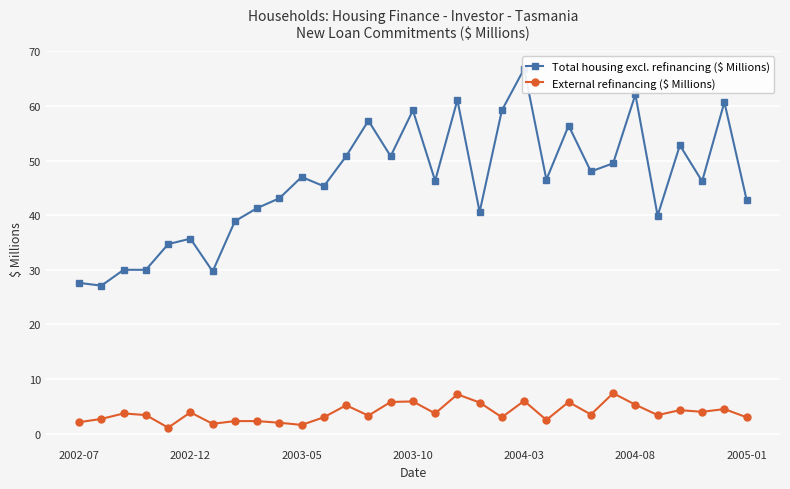

True or false: External refinancing ($ Millions) has more than 1 interior local peaks.

True